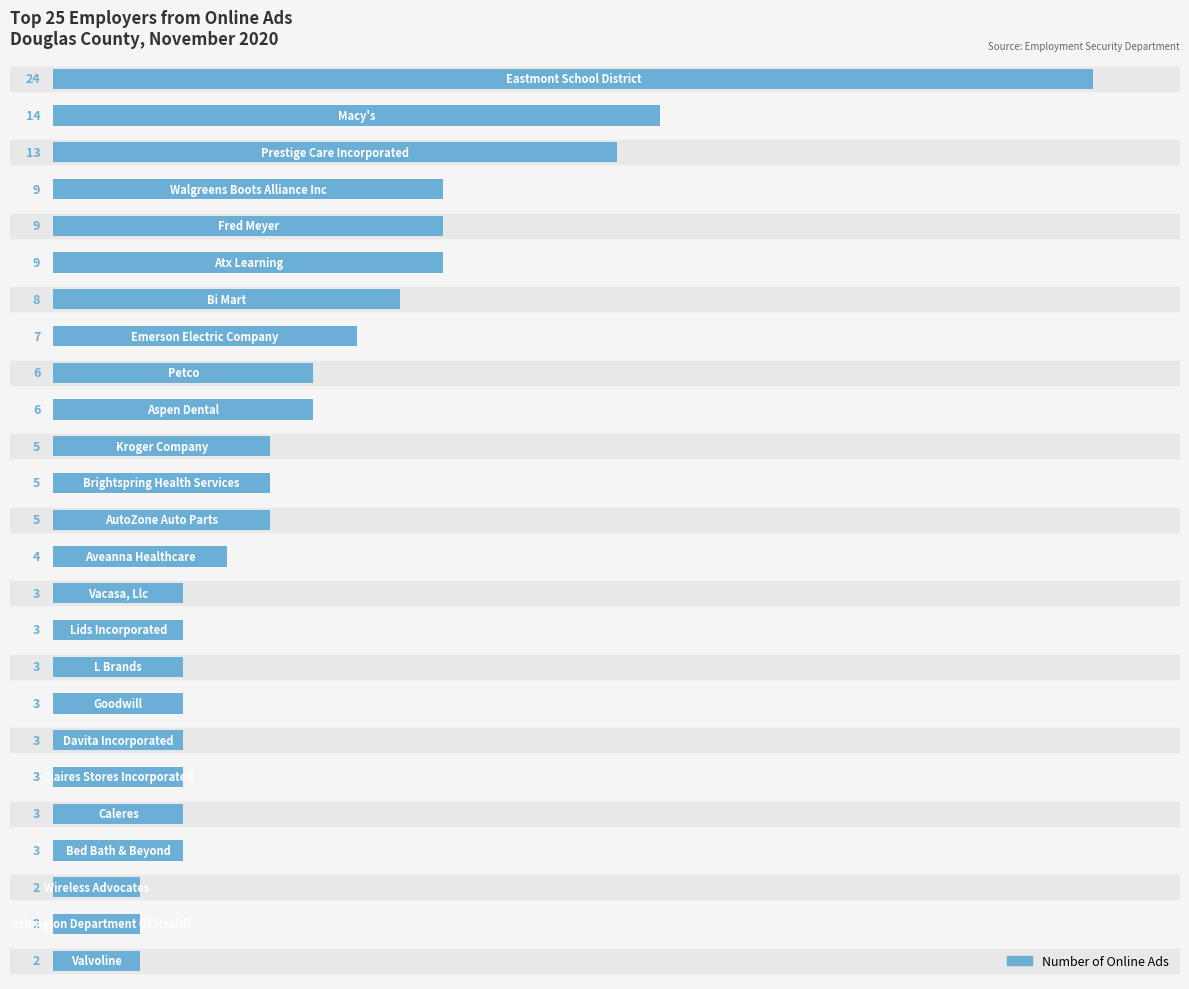

What is the value of the 24th bar from the top?

2